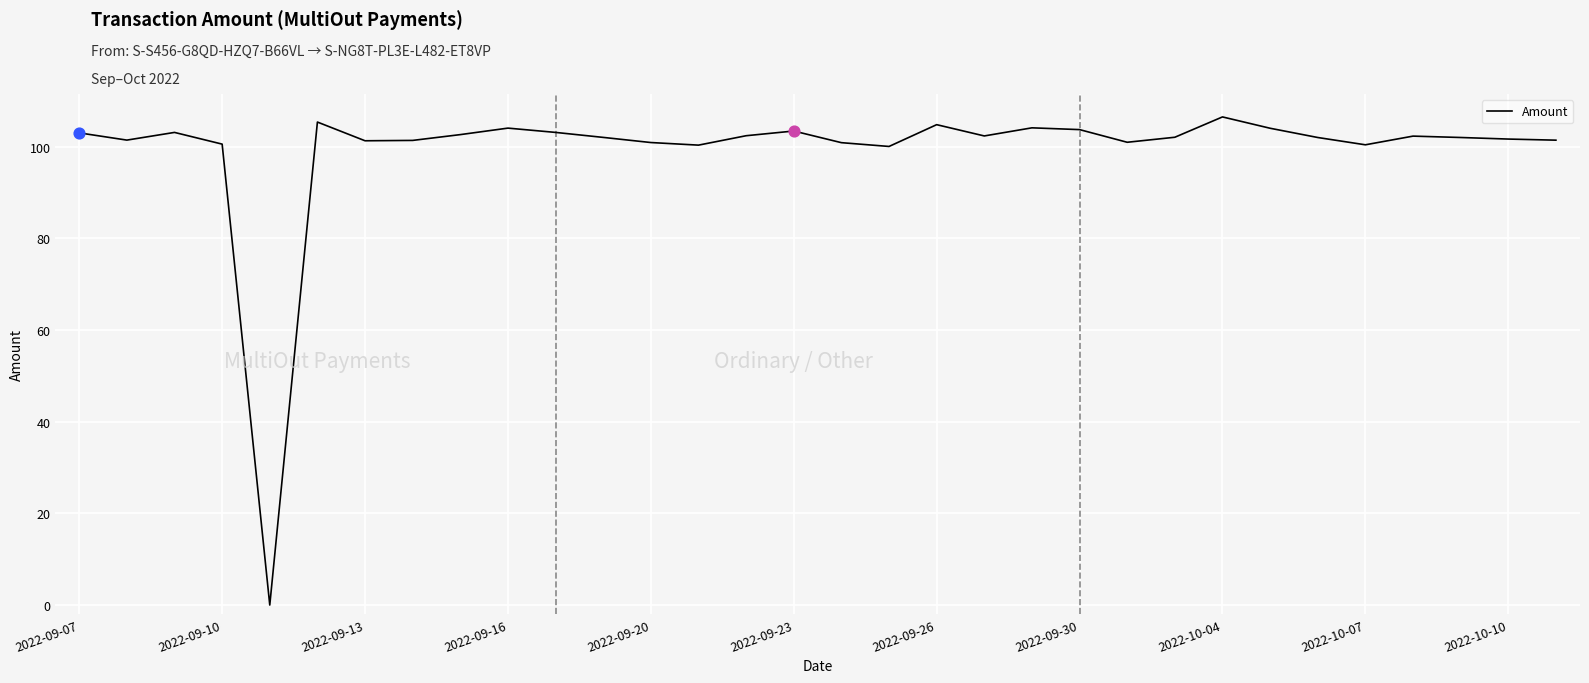

What is the greatest value displayed?

106.5